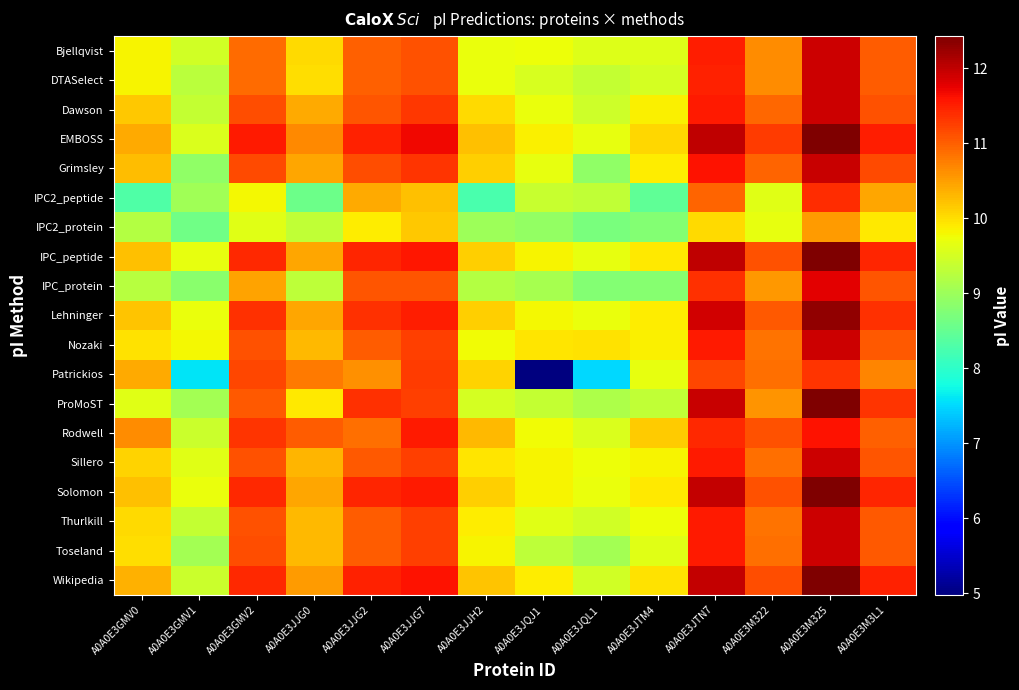

List the series in order of their peak value, highest first.

ProMoST, EMBOSS, IPC_peptide, Solomon, Wikipedia, Lehninger, Grimsley, Dawson, Bjellqvist, DTASelect, Nozaki, Sillero, Thurlkill, Toseland, IPC_protein, Rodwell, IPC2_peptide, Patrickios, IPC2_protein